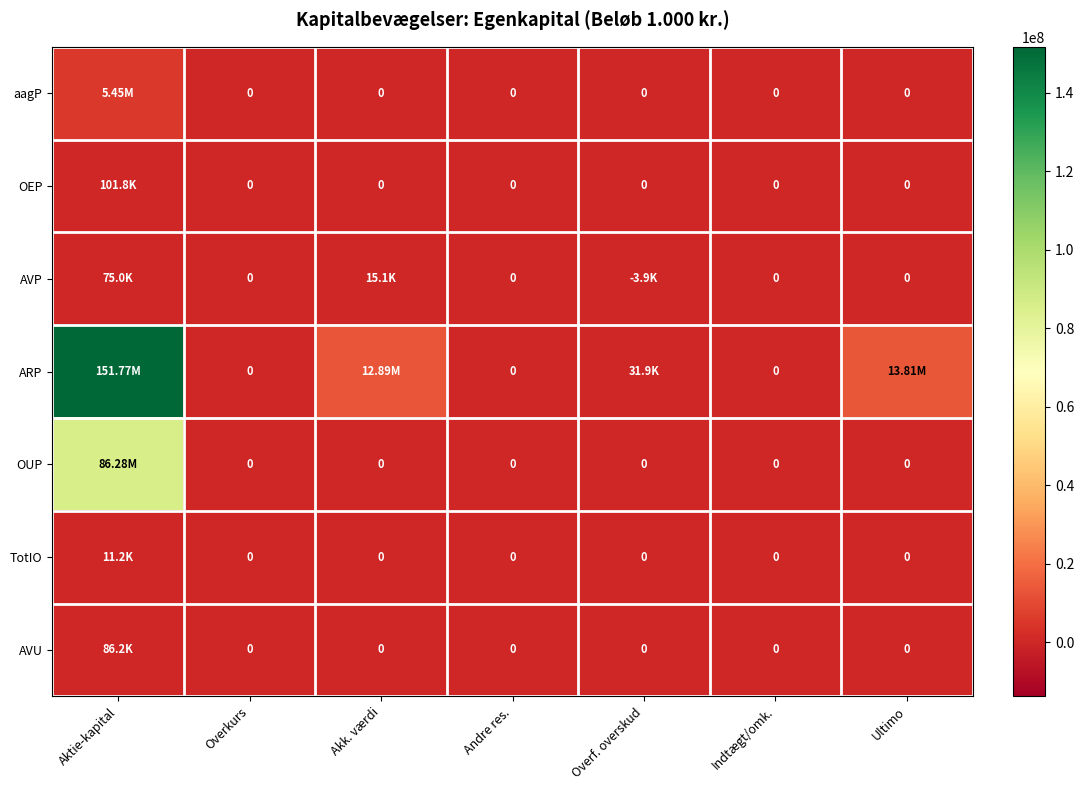

Is it true that TotIO equals -5974 at Ultimo?

False